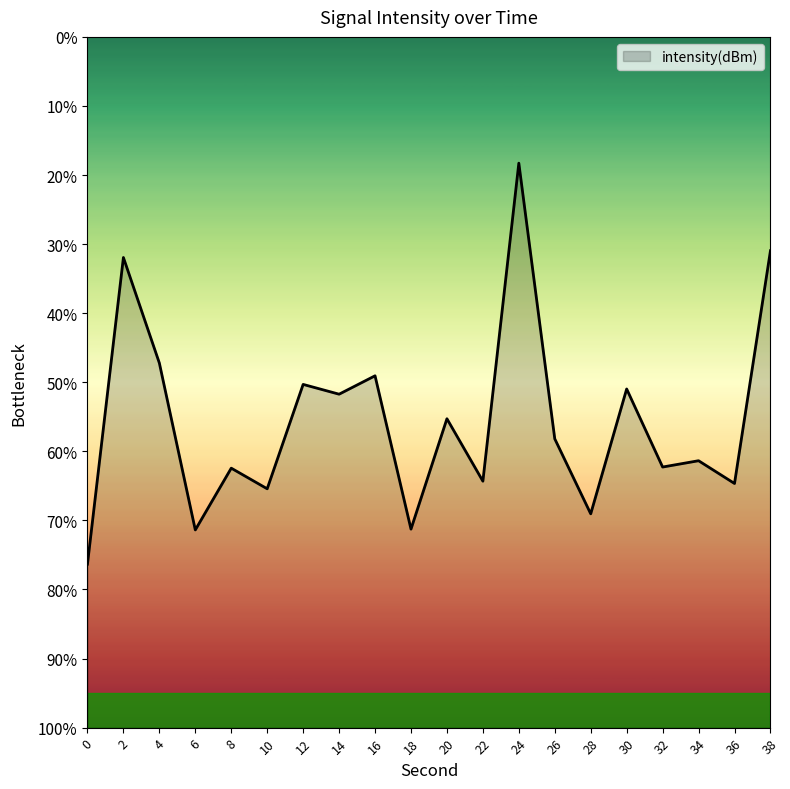

How many values exceed -135?

9